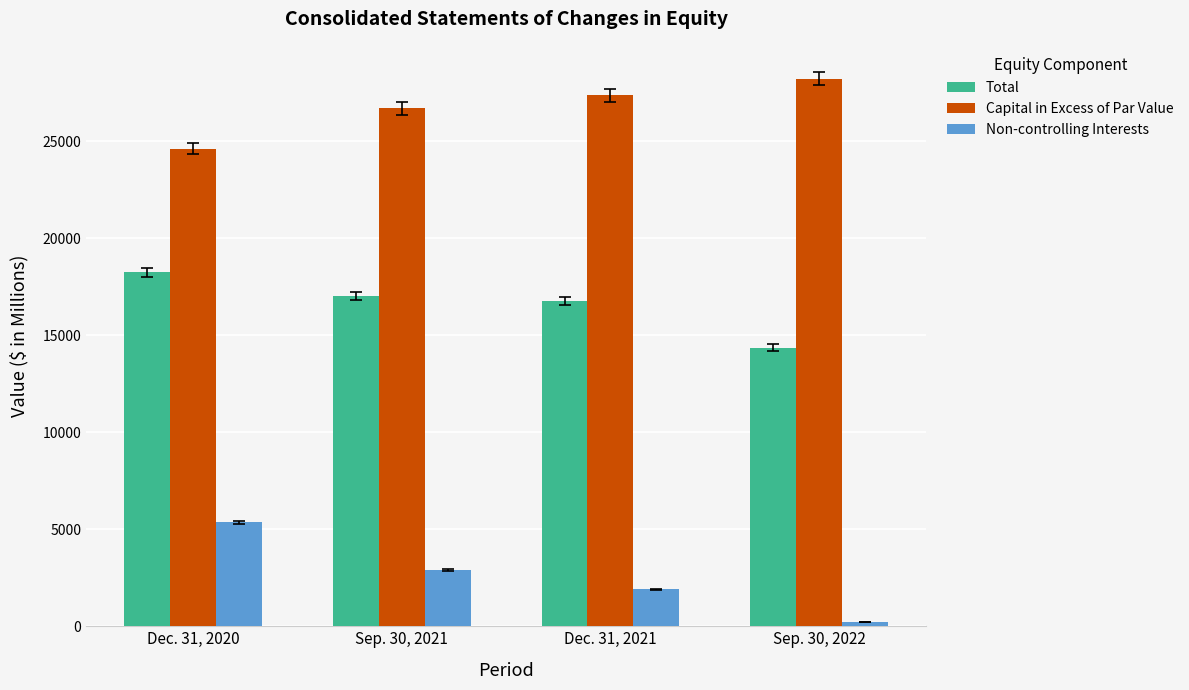

Count the number of categories in the chart.

4